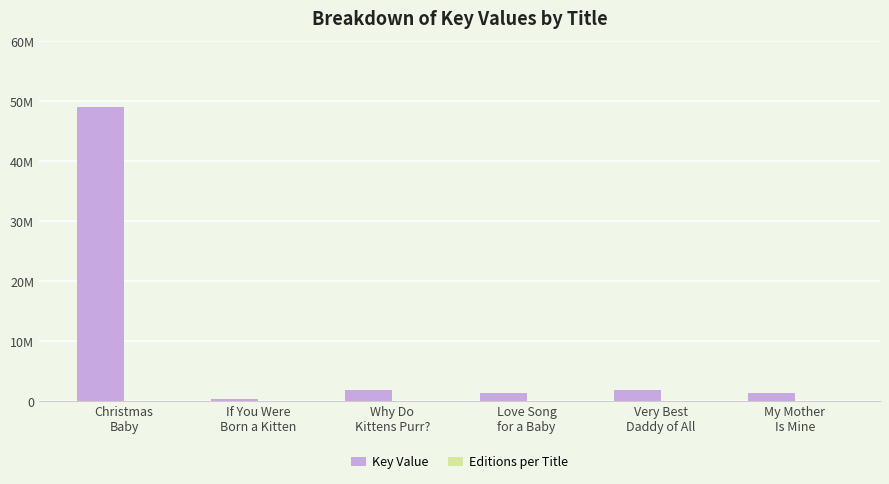

Are the bars horizontal?

No